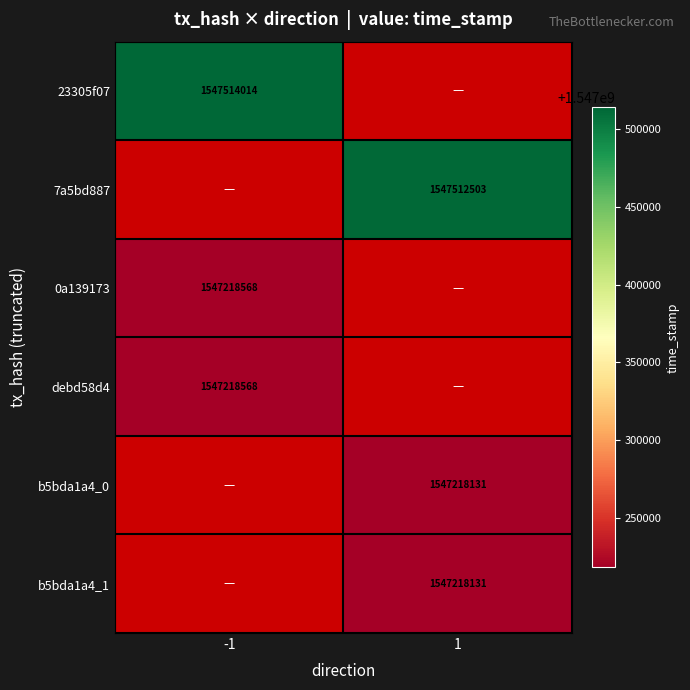

At which category does the chart reach its peak across all series?

-1